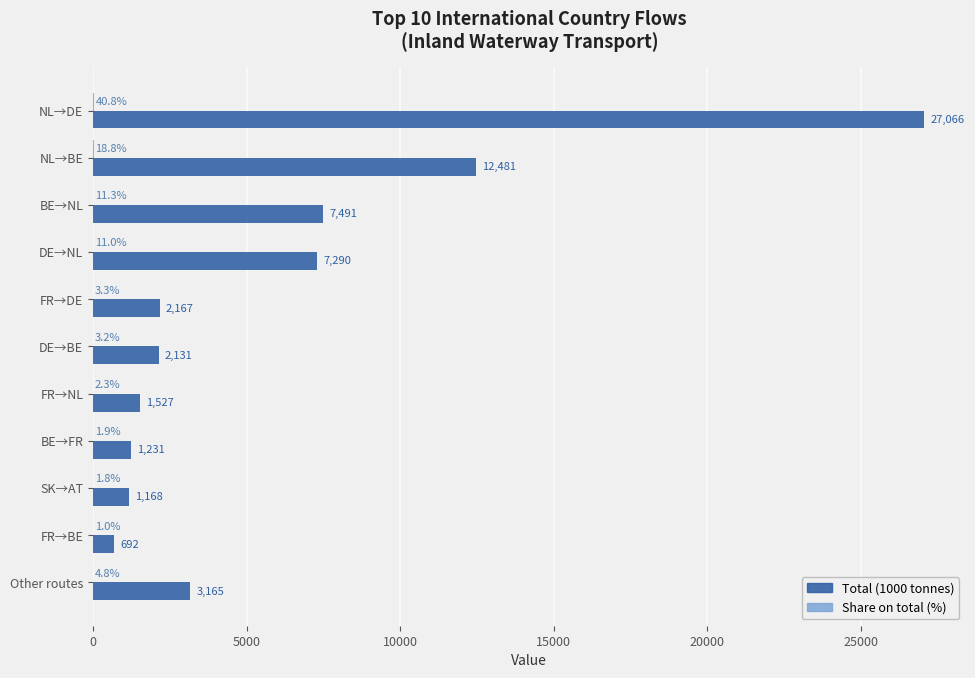

Between BE→NL and DE→NL, which series saw the biggest shift?

Total (1000 tonnes)